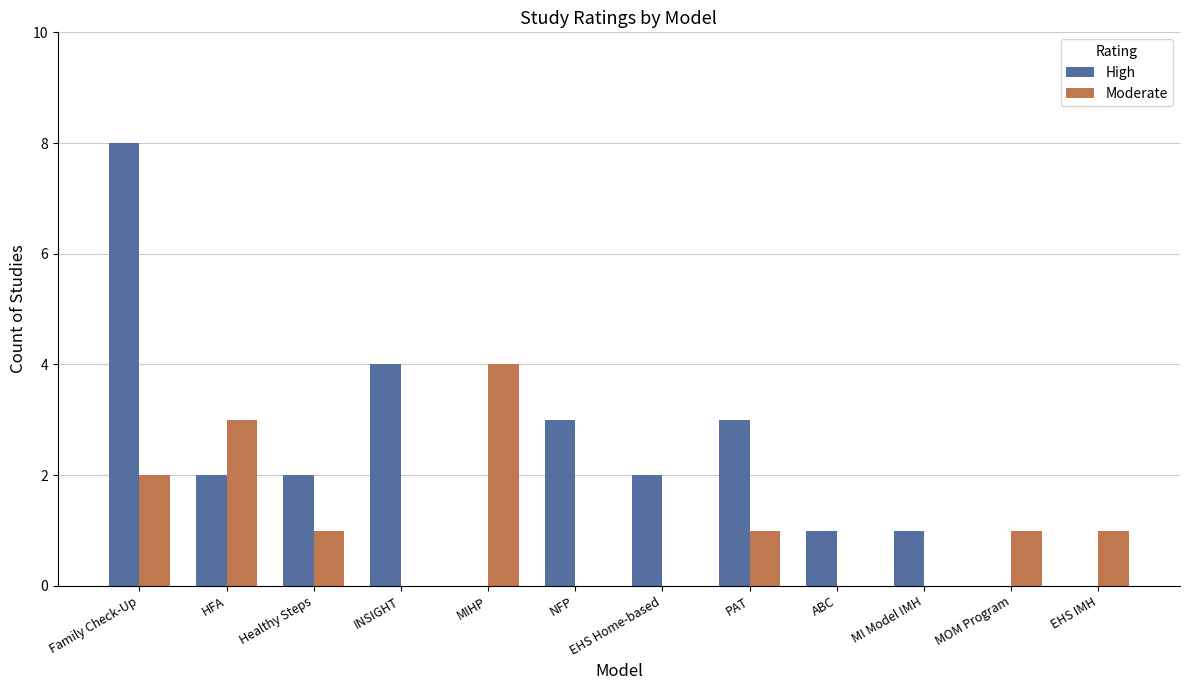

Which series has the widest spread of values?

High